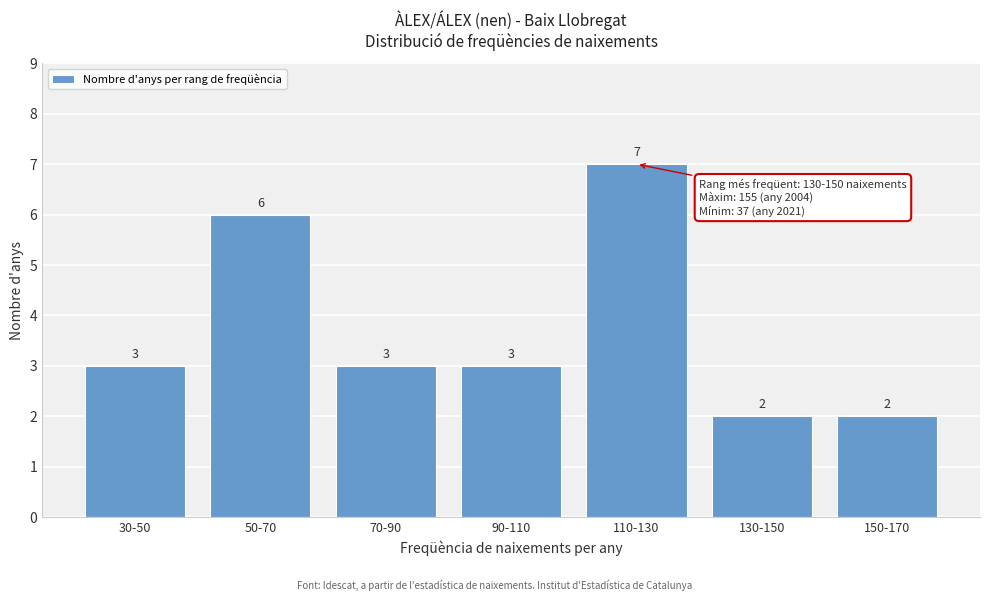

Reading left to right, what are all the values shown in this chart?

30-50=3	50-70=6	70-90=3	90-110=3	110-130=7	130-150=2	150-170=2